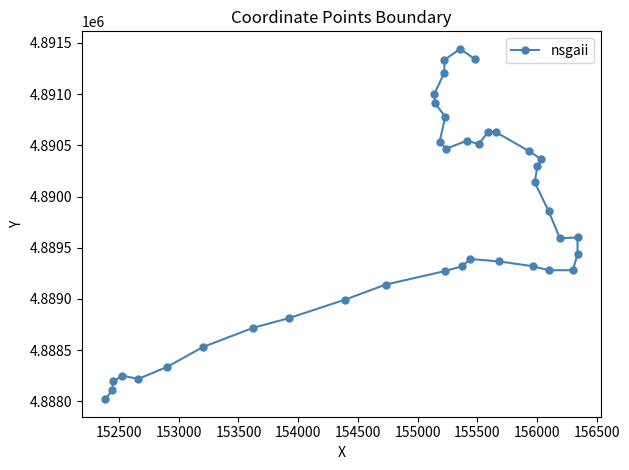

True or false: the data shows 1455219.3 at 21.

False